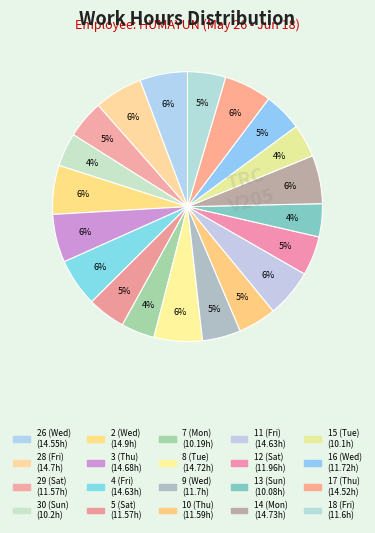

How many slices are in this pie chart?

20